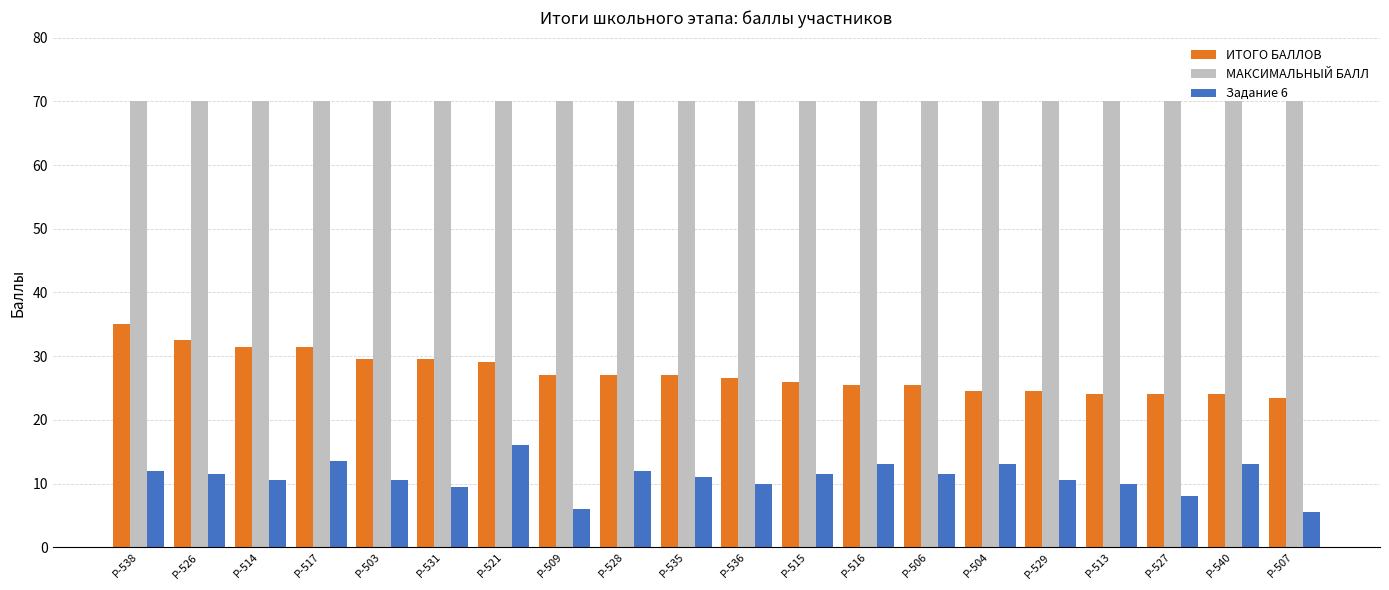

Reading left to right, what are all the values shown in this chart?

ИТОГО БАЛЛОВ: Р-538=35.0	Р-526=32.5	Р-514=31.5	Р-517=31.5	Р-503=29.5	Р-531=29.5	Р-521=29.0	Р-509=27.0	Р-528=27.0	Р-535=27.0	Р-536=26.5	Р-515=26.0	Р-516=25.5	Р-506=25.5	Р-504=24.5	Р-529=24.5	Р-513=24.0	Р-527=24.0	Р-540=24.0	Р-507=23.5
МАКСИМАЛЬНЫЙ БАЛЛ: Р-538=70.0	Р-526=70.0	Р-514=70.0	Р-517=70.0	Р-503=70.0	Р-531=70.0	Р-521=70.0	Р-509=70.0	Р-528=70.0	Р-535=70.0	Р-536=70.0	Р-515=70.0	Р-516=70.0	Р-506=70.0	Р-504=70.0	Р-529=70.0	Р-513=70.0	Р-527=70.0	Р-540=70.0	Р-507=70.0
Задание 6: Р-538=12.0	Р-526=11.5	Р-514=10.5	Р-517=13.5	Р-503=10.5	Р-531=9.5	Р-521=16.0	Р-509=6.0	Р-528=12.0	Р-535=11.0	Р-536=10.0	Р-515=11.5	Р-516=13.0	Р-506=11.5	Р-504=13.0	Р-529=10.5	Р-513=10.0	Р-527=8.0	Р-540=13.0	Р-507=5.5